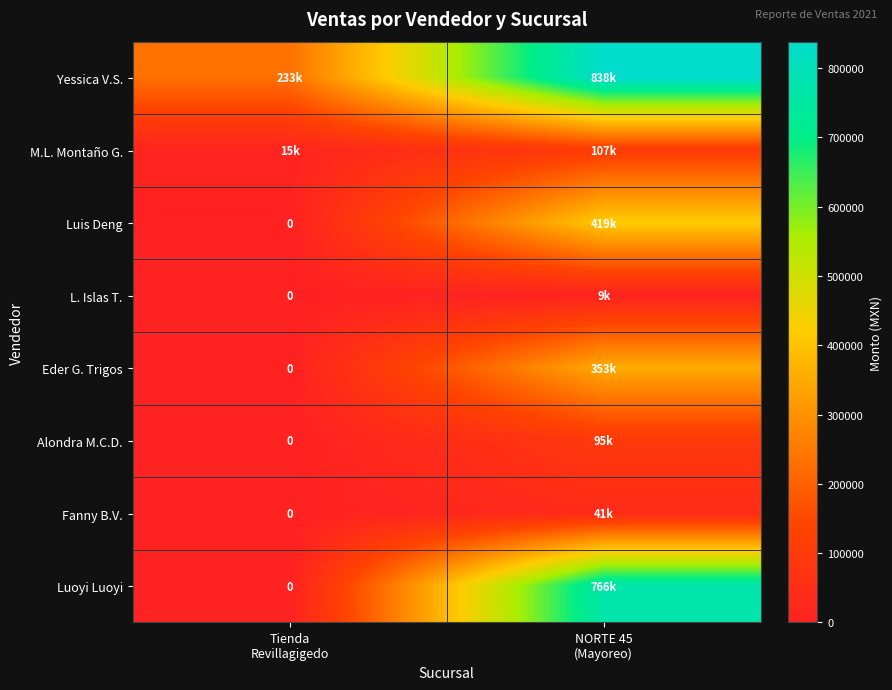

Between Tienda Revillagigedo and NORTE 45 (Mayoreo), which series saw the biggest shift?

Luoyi Luoyi